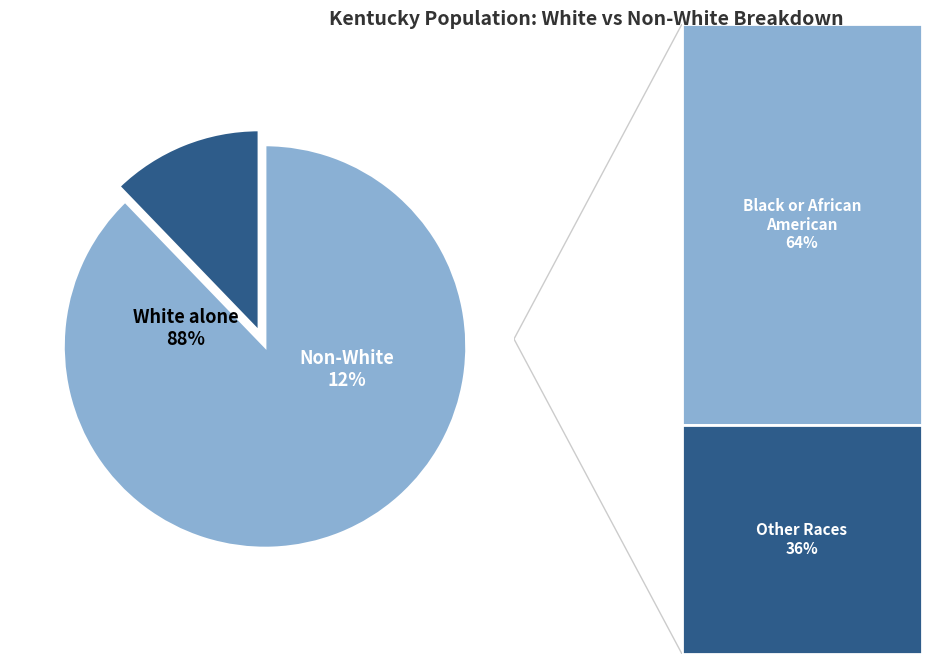

The American Indian and Alaska Native slice represents 0% of the pie. True or false?

True